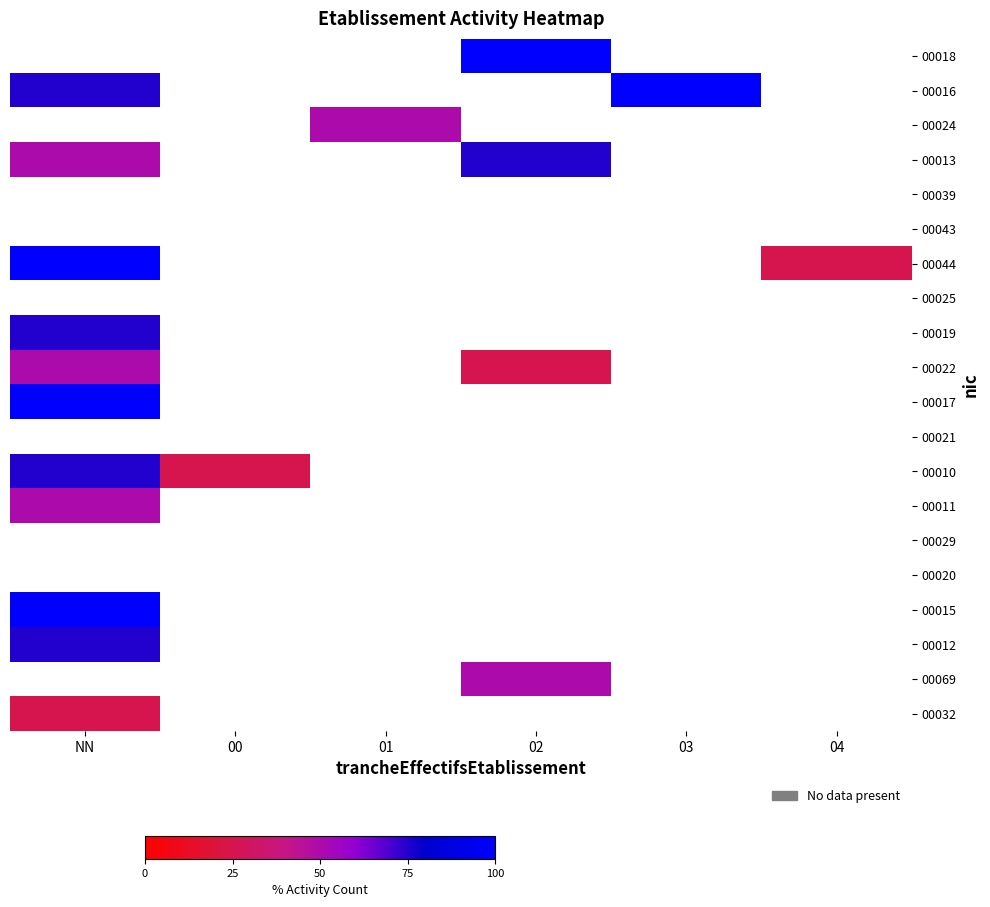

At which label does 00017 reach its peak?

NN